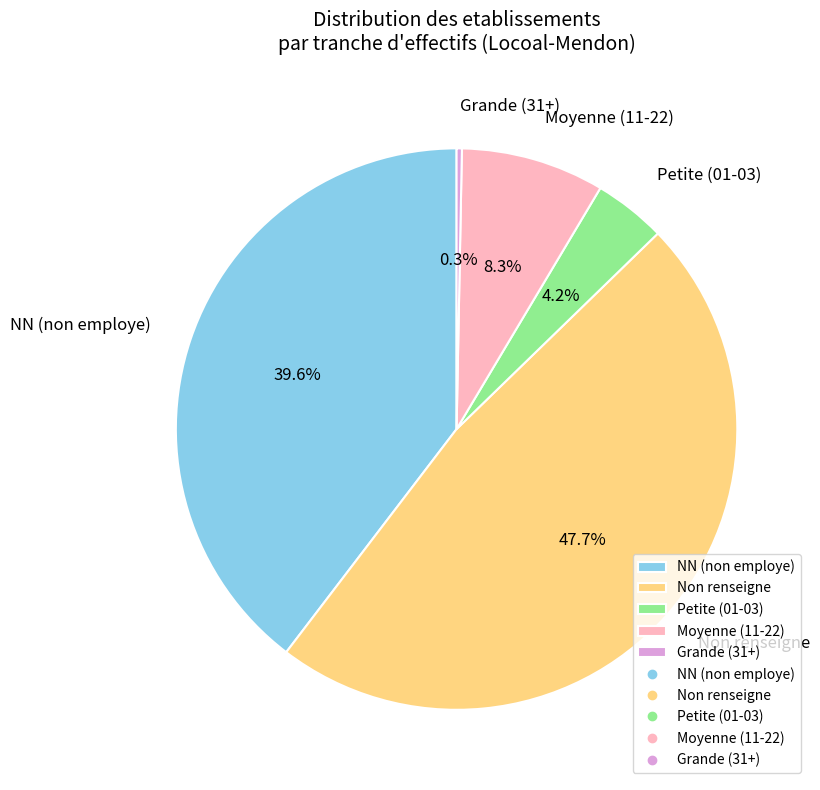

What is the total percentage of Moyenne (11-22) and Non renseigne?

55.9%